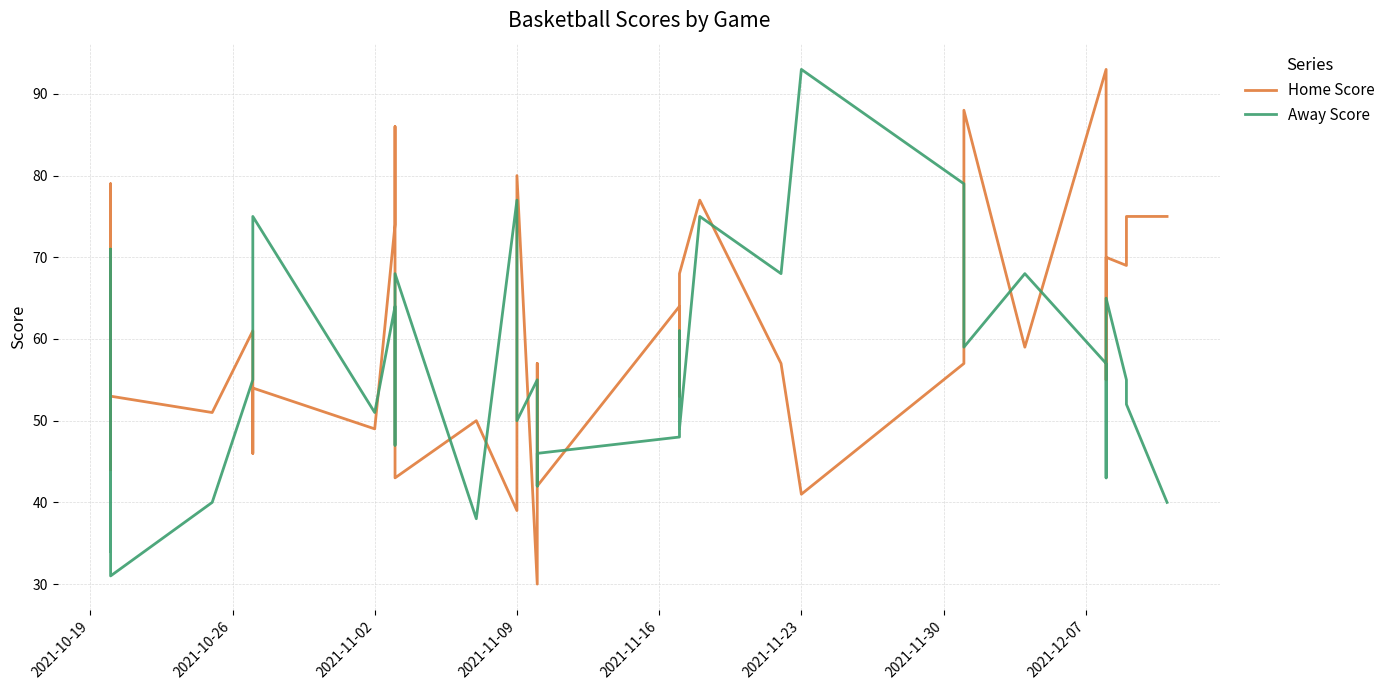

How many times do Away Score and Home Score cross each other?

20